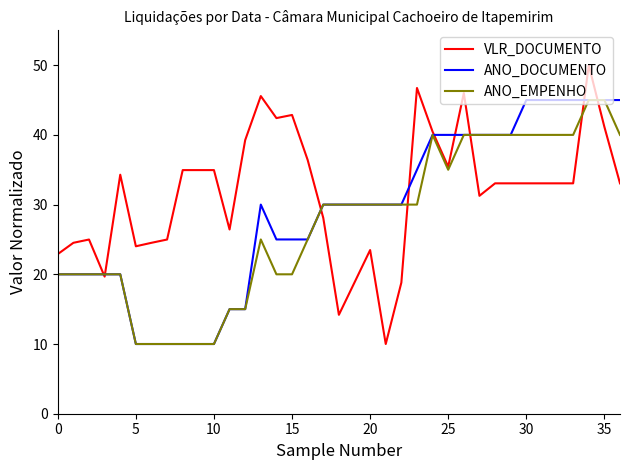

Which series has the largest range (max minus min)?

VLR_DOCUMENTO